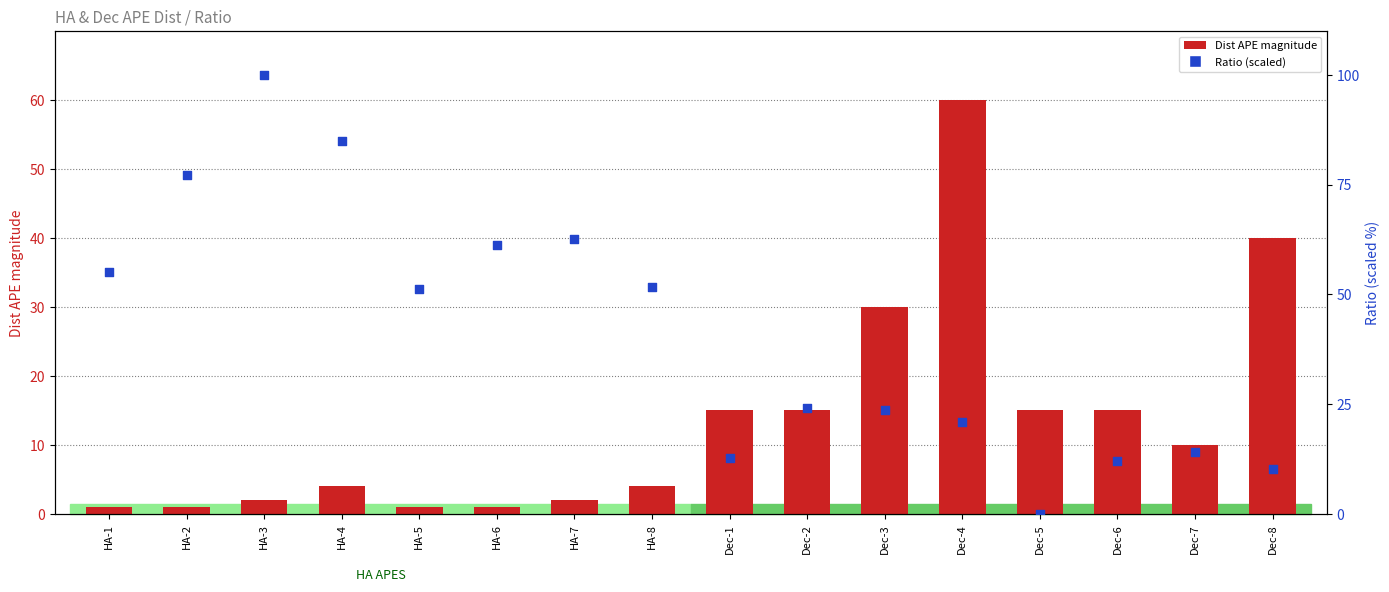

Which series contains the lowest Y value?

Ratio (scaled)